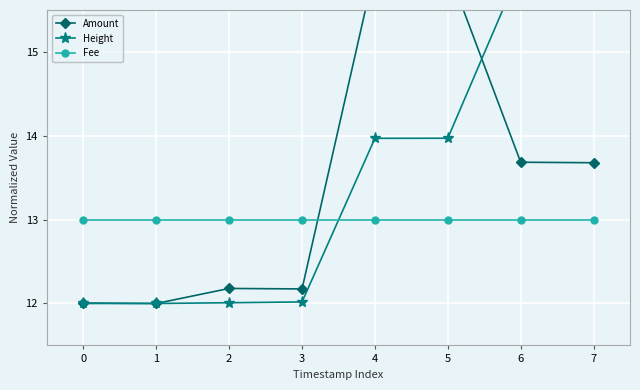

What is the total value across all series at 5?

43.0